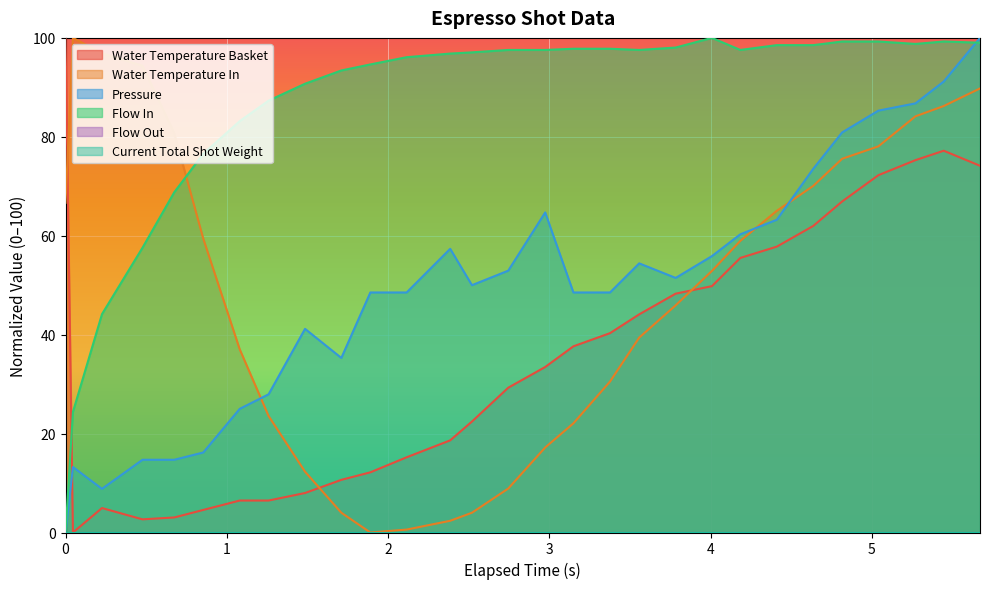

At how many categories does at least one series exceed 39?

29